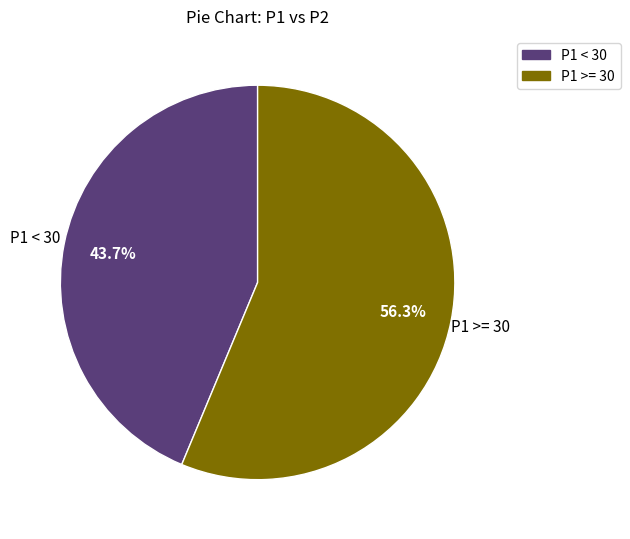

Is there any slice that represents more than half of the pie?

Yes